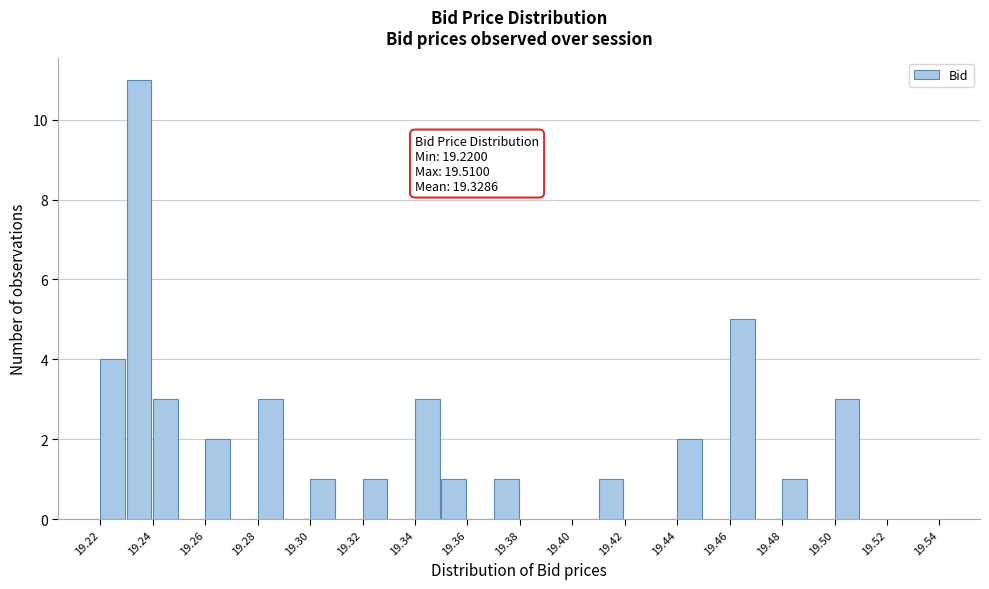

Over which range of the x-axis is the bar tallest?

19.23 to 19.24